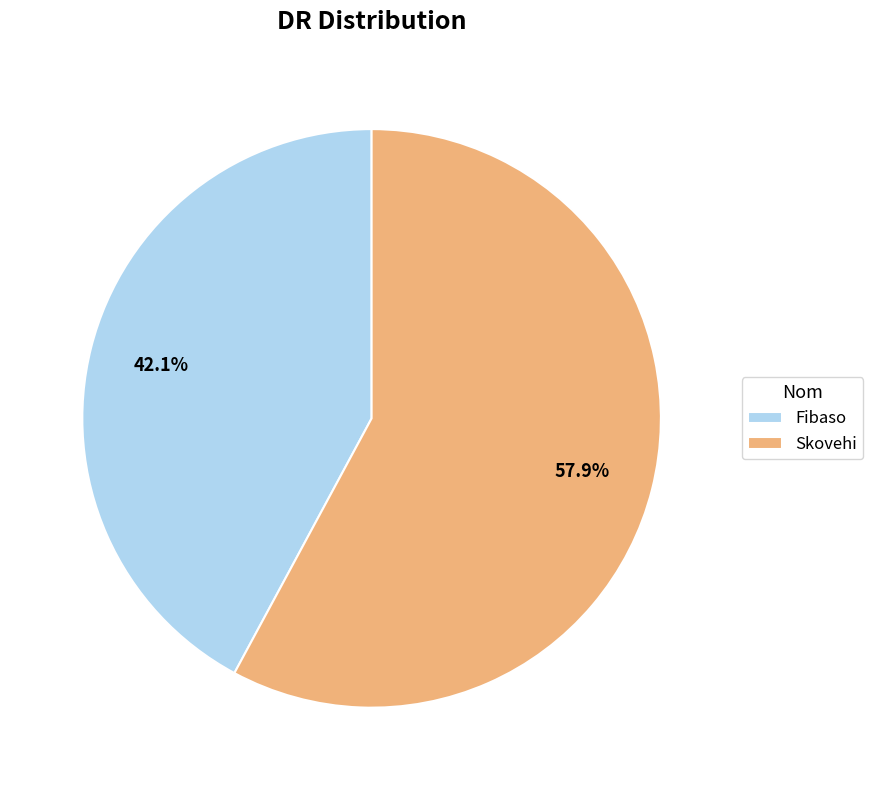

What is the ratio of the value at Fibaso to the value at Skovehi?

0.7